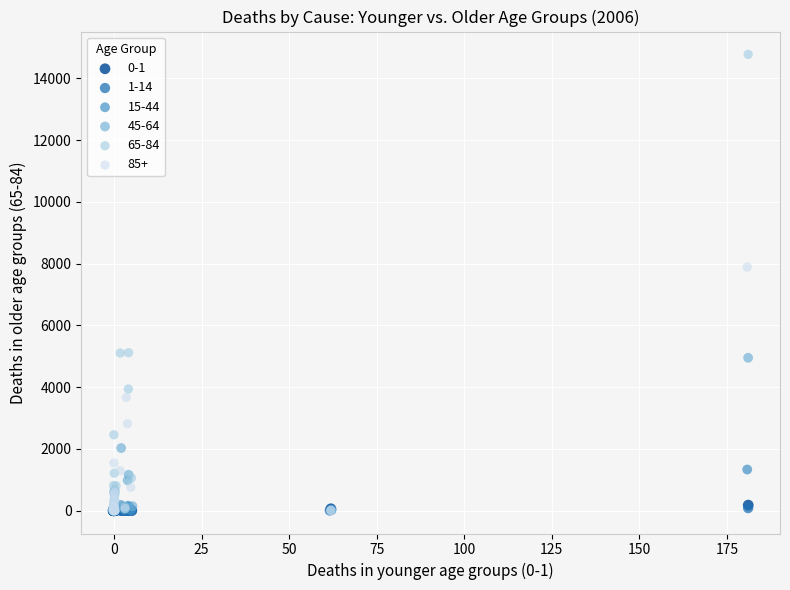

Which series contains the highest Y value?

65-84